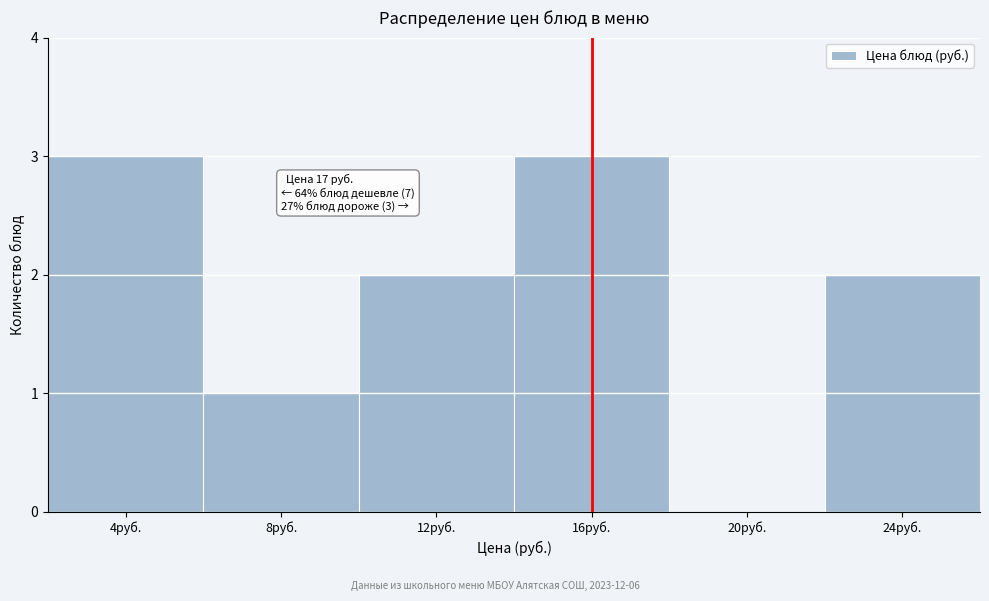

Reading left to right, extract all data points from this chart.

4руб.=3	8руб.=1	12руб.=2	16руб.=3	20руб.=0	24руб.=2